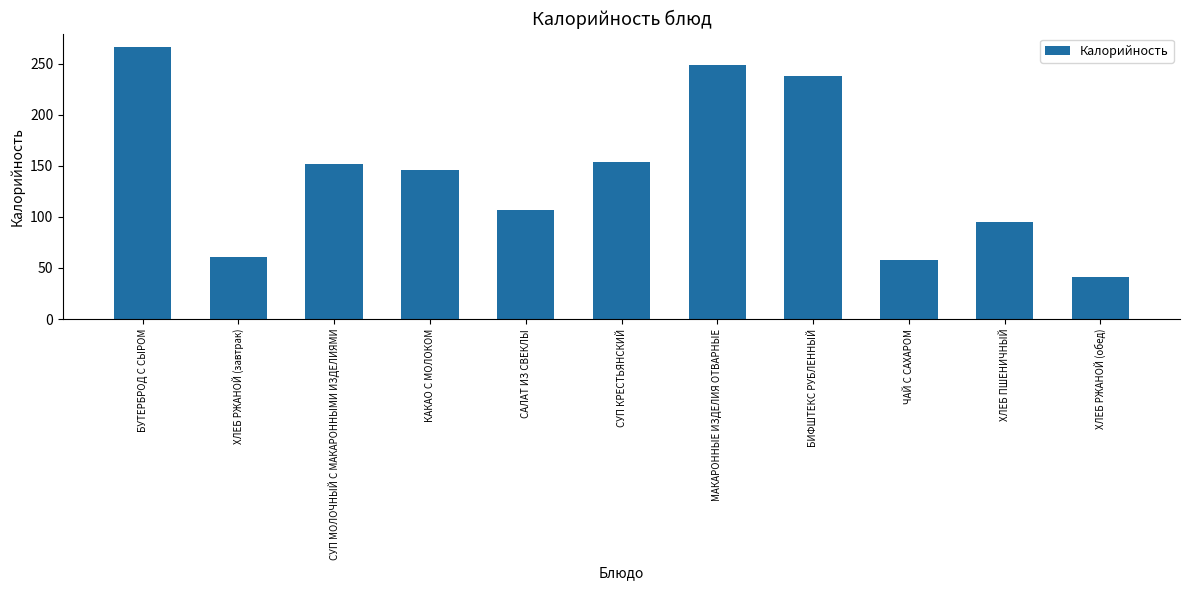

True or false: the data shows 58.0 at ЧАЙ С САХАРОМ.

True